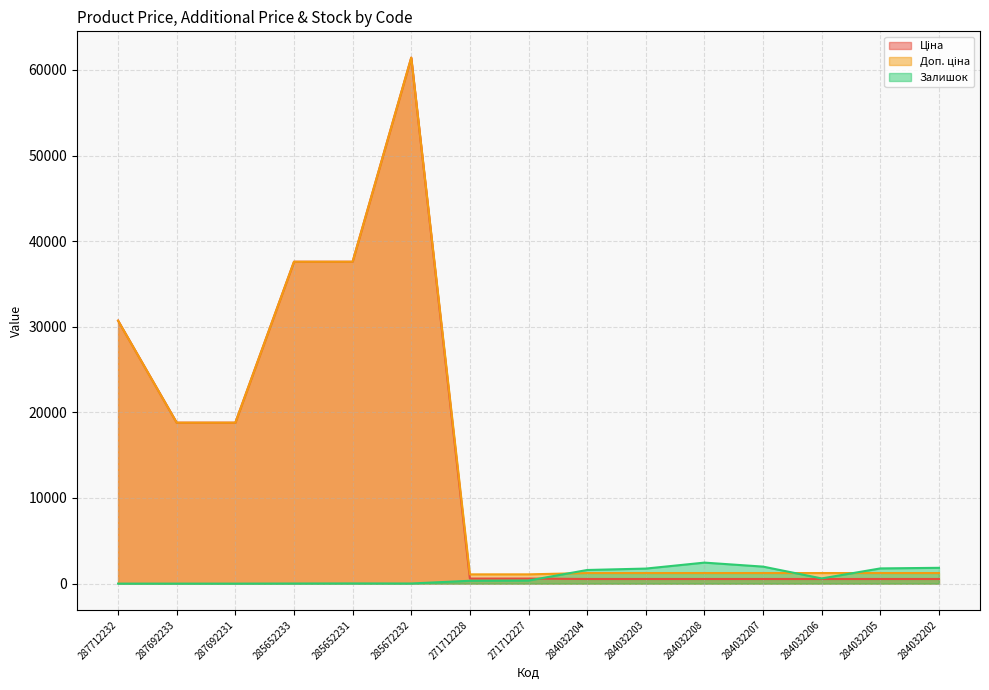

List the series in order of their peak value, highest first.

Ціна, Доп. ціна, Залишок